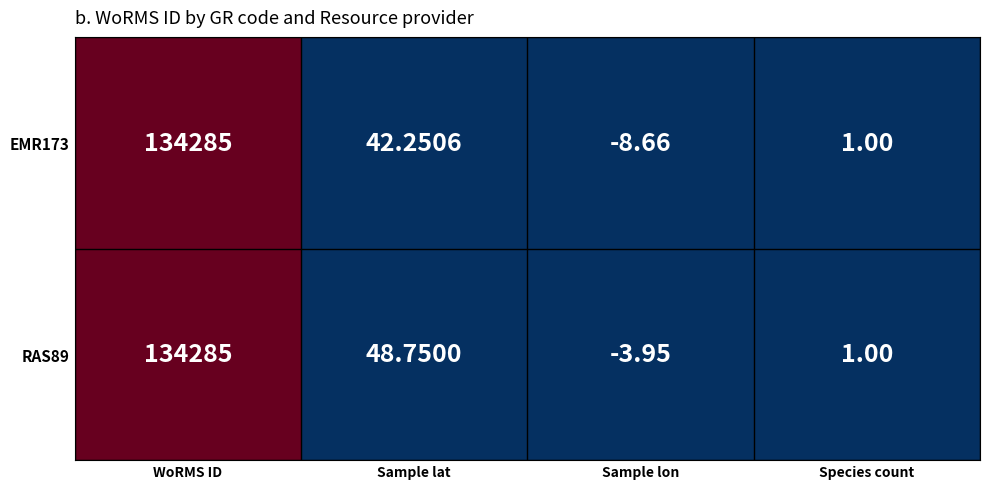

At which category is the sum across all series the highest?

WoRMS ID